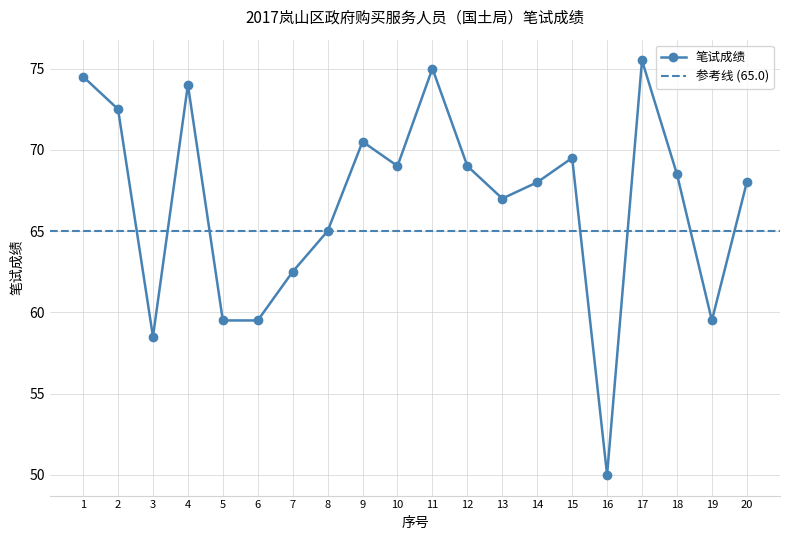

What is the average value?

66.8